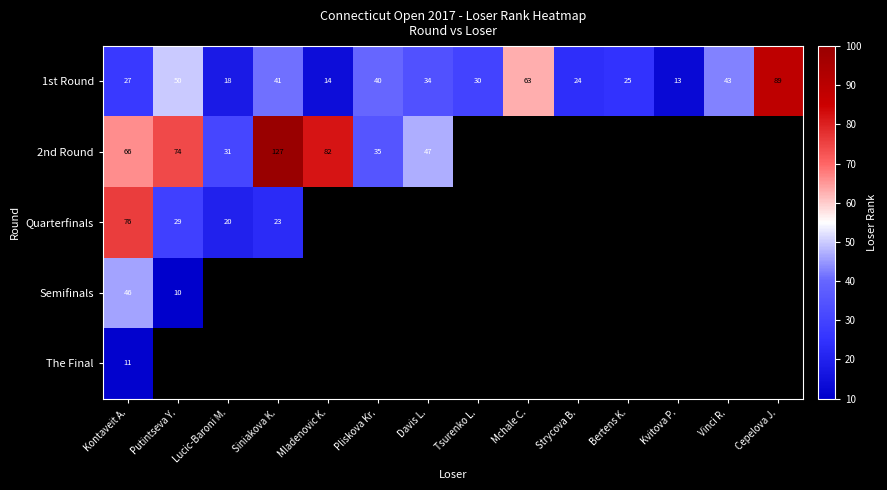

What is the lowest value of the 1st Round series?

13